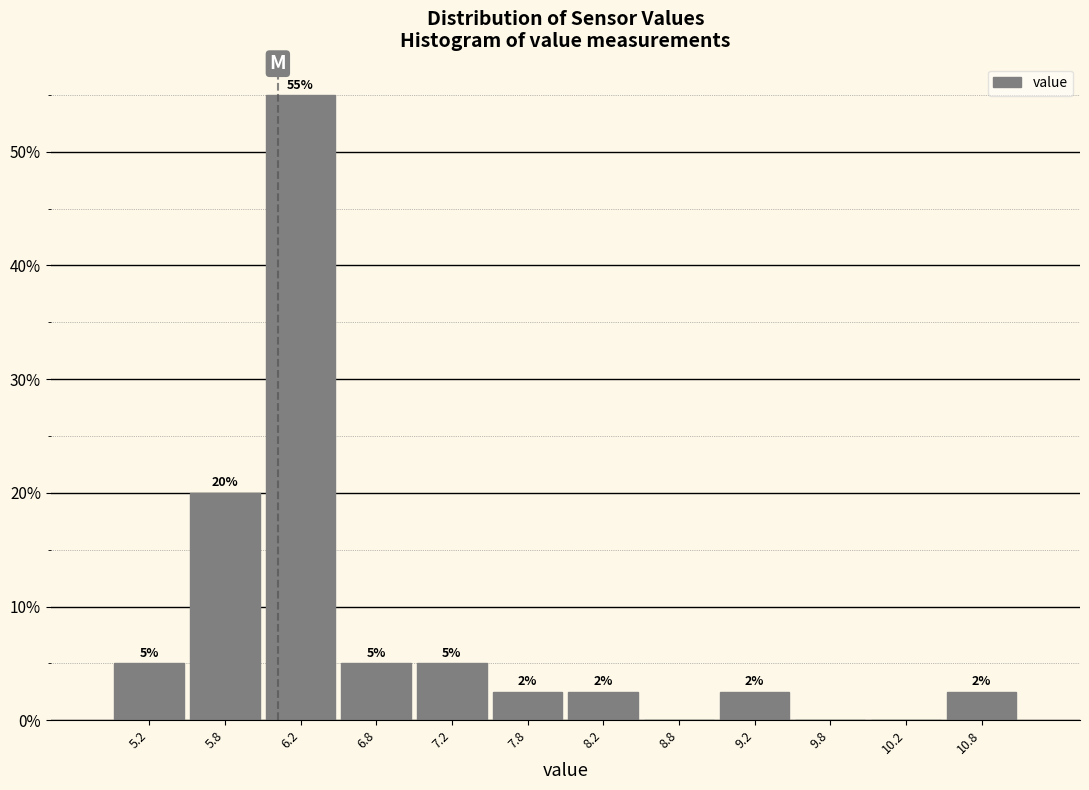

Which range on the x-axis has the tallest bar?

6.0 to 6.5